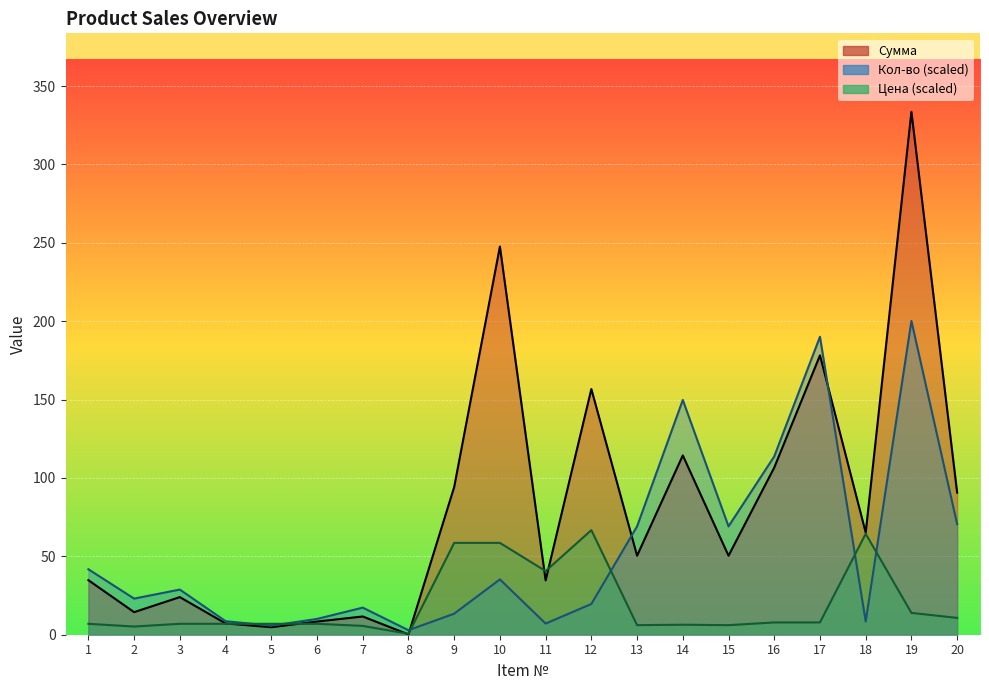

Is the value of Сумма at 18 greater than the value of Цена at 18?

Yes